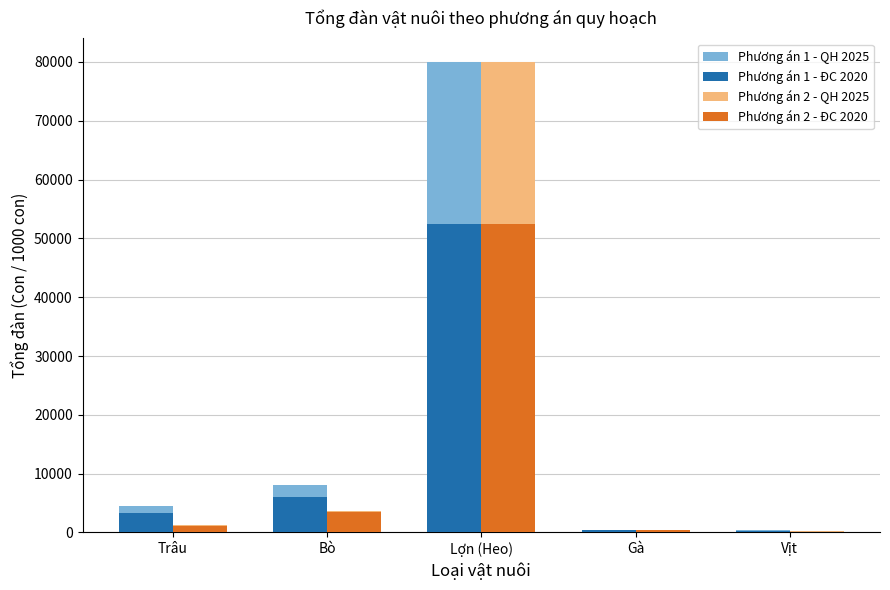

The Phương án 1 - QH 2025 series shows 10794.8 at Bò. True or false?

False